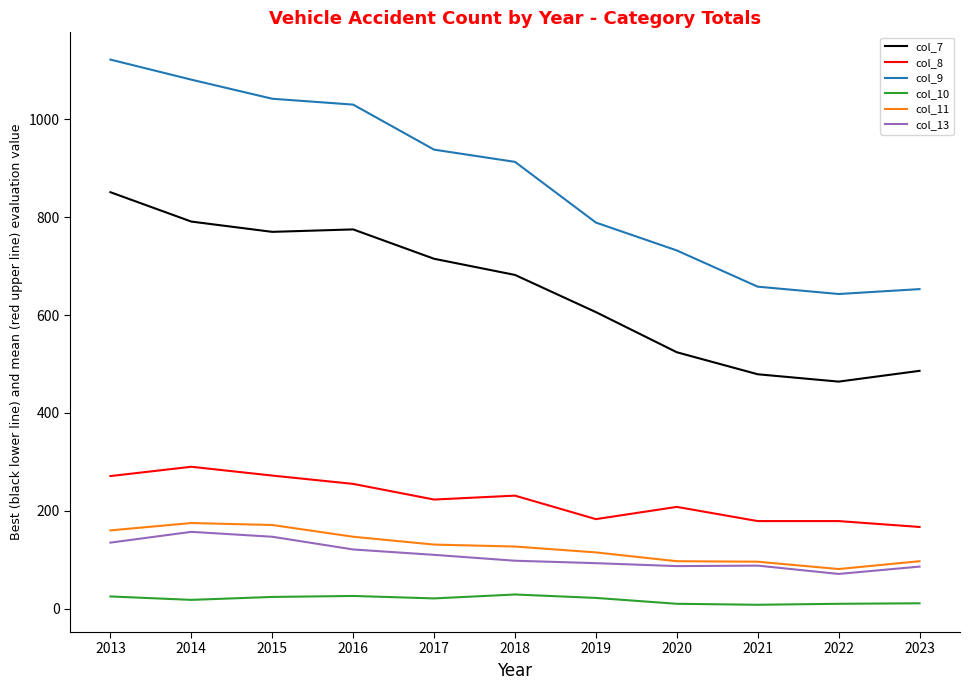

At how many categories does at least one series exceed 111?

11